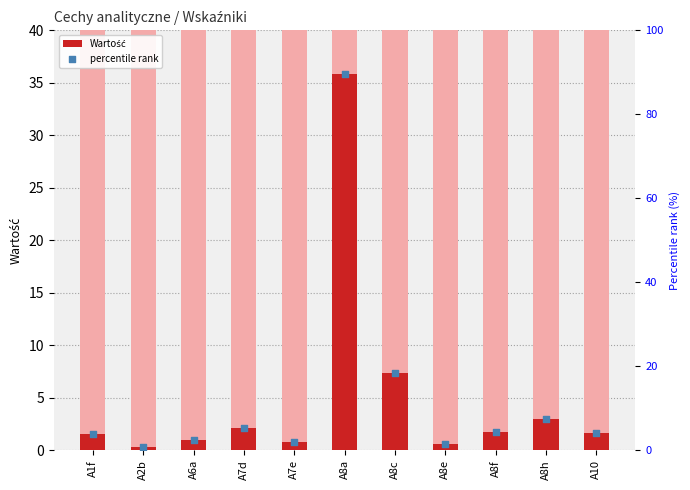

What is the total value across all series at A7d?

7.5